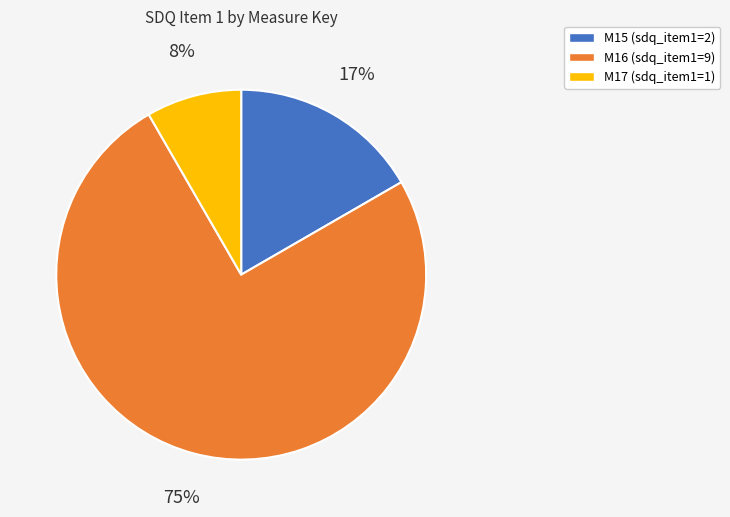

Is the sum of M16 and M17 greater than half?

Yes